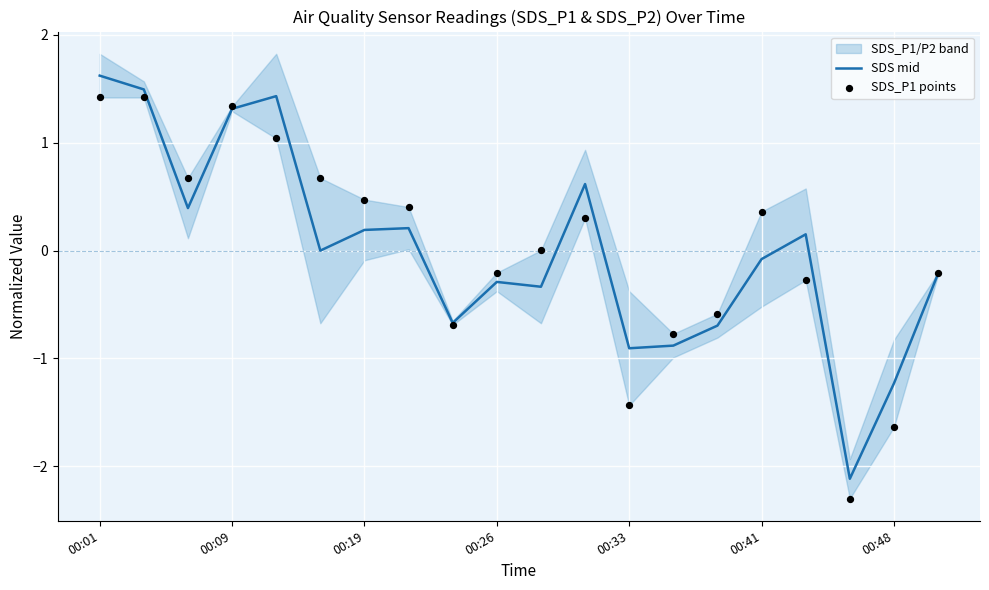

What is the minimum value for SDS mid?

-2.1